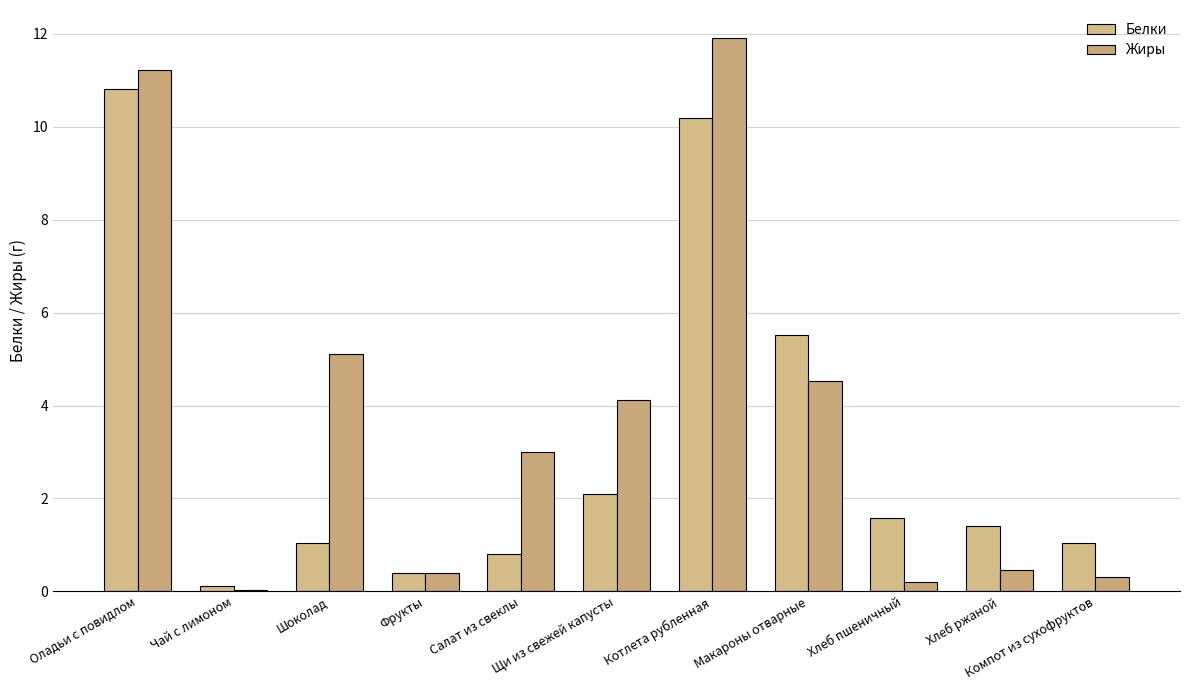

At which label does Жиры first exceed 3?

Оладьи с повидлом